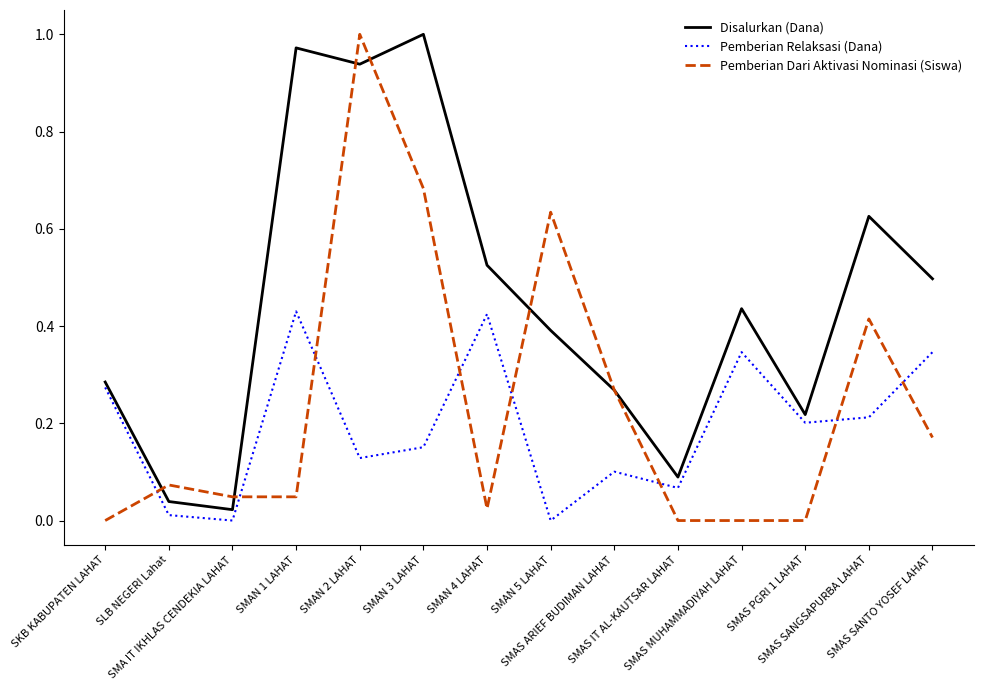

At which category does Pemberian Dari Aktivasi Nominasi (Siswa) reach its first local peak?

SLB NEGERI Lahat